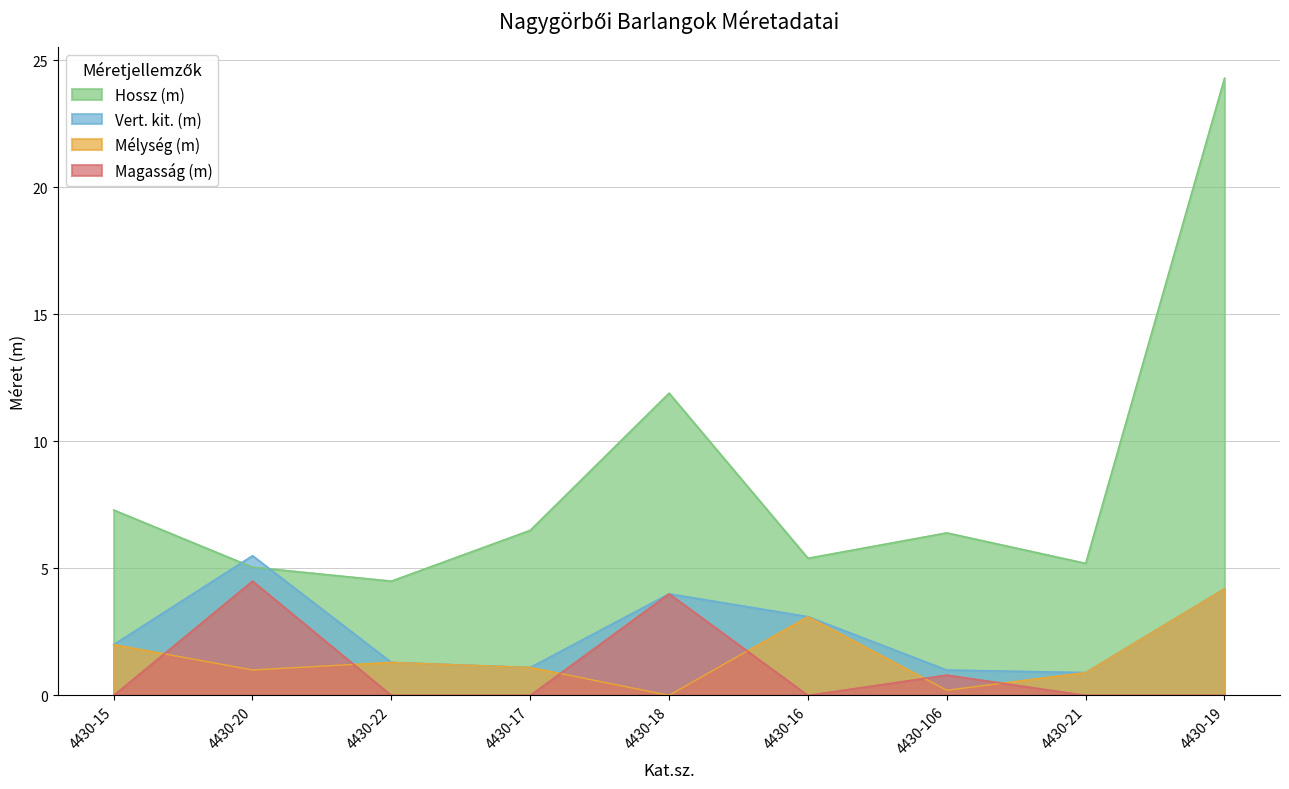

In Hossz (m), how many points are higher than both neighbors (excluding endpoints)?

2